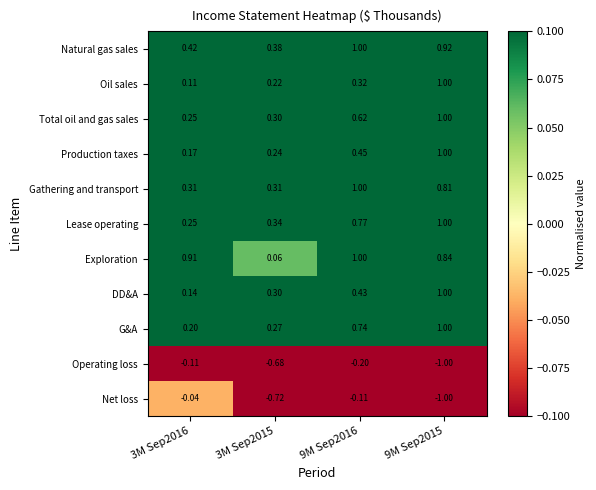

Which series has the widest spread of values?

Net loss